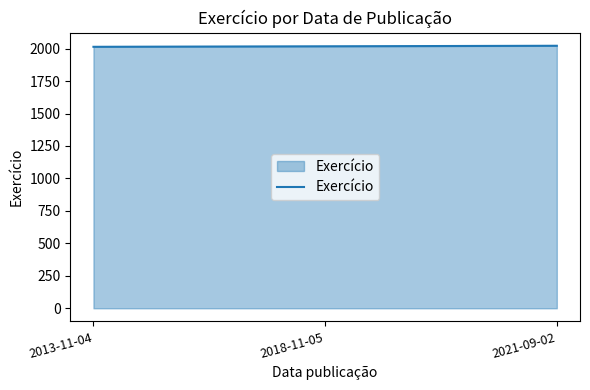

Approximately how many times larger is the value at 2018-11-05 compared to 2013-11-04?

1.0